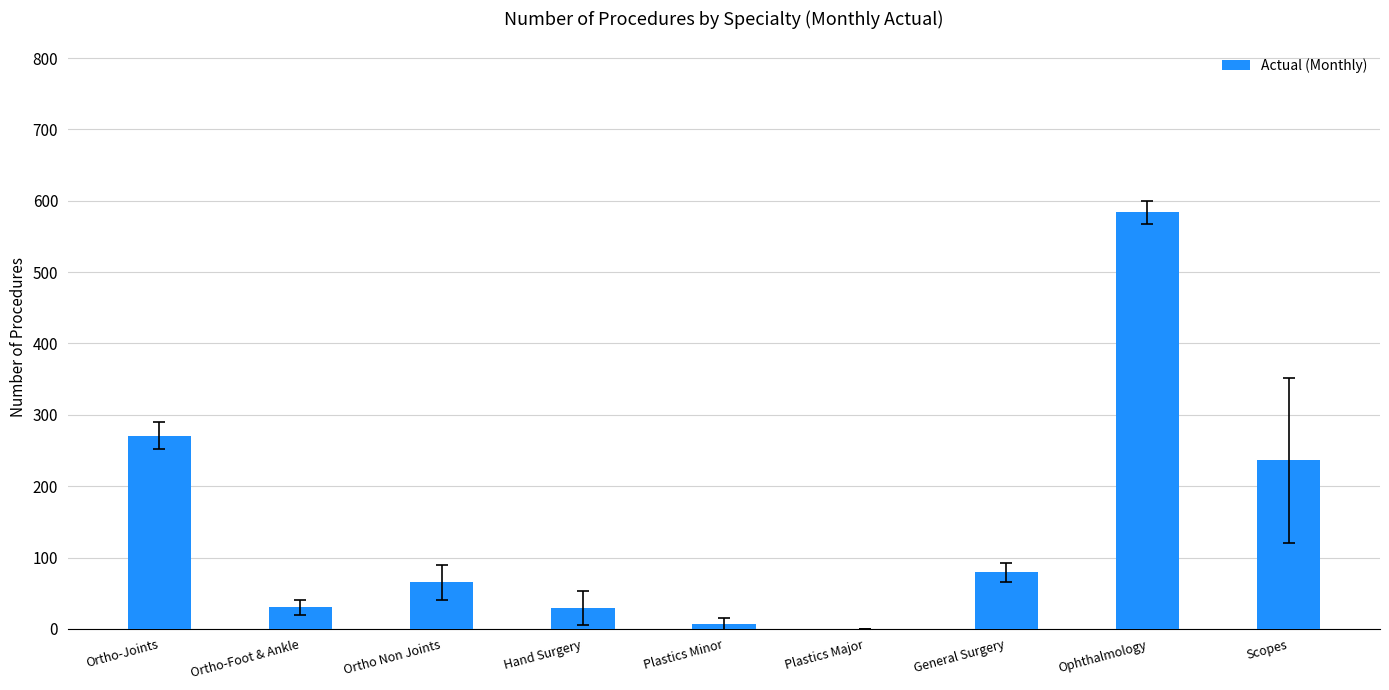

How many categories are shown in the chart?

9